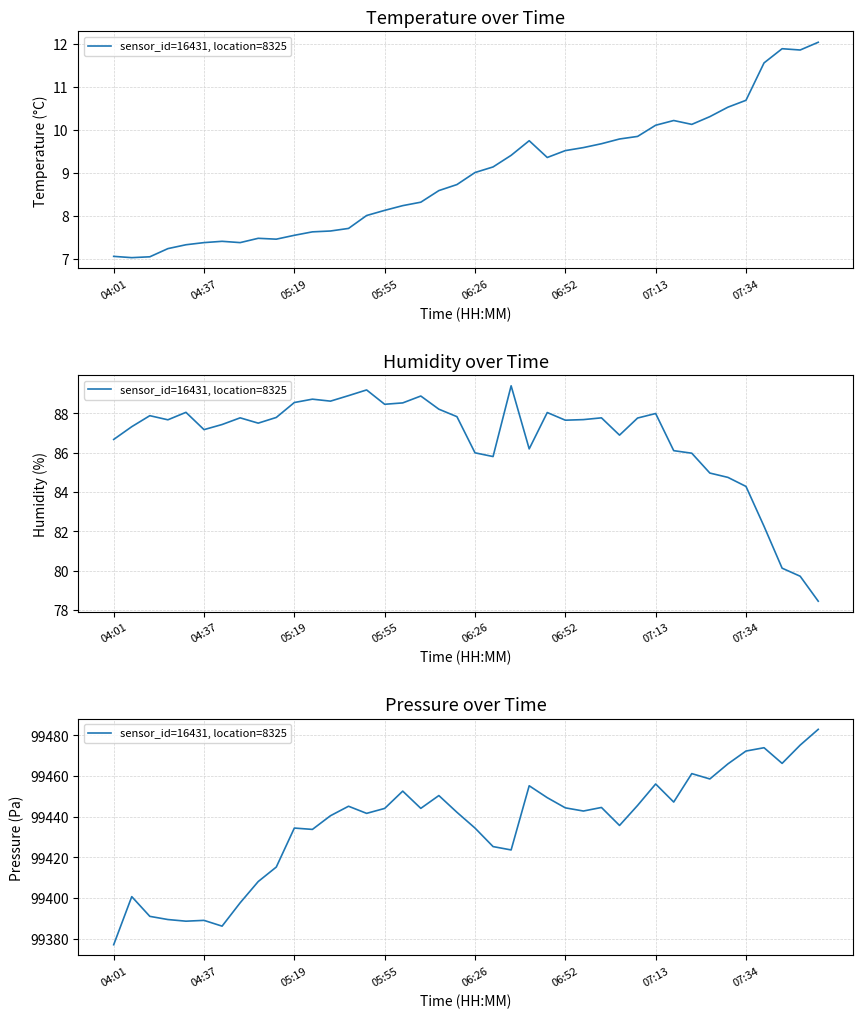

Is it true that the value at 13 is 99445.1?

True